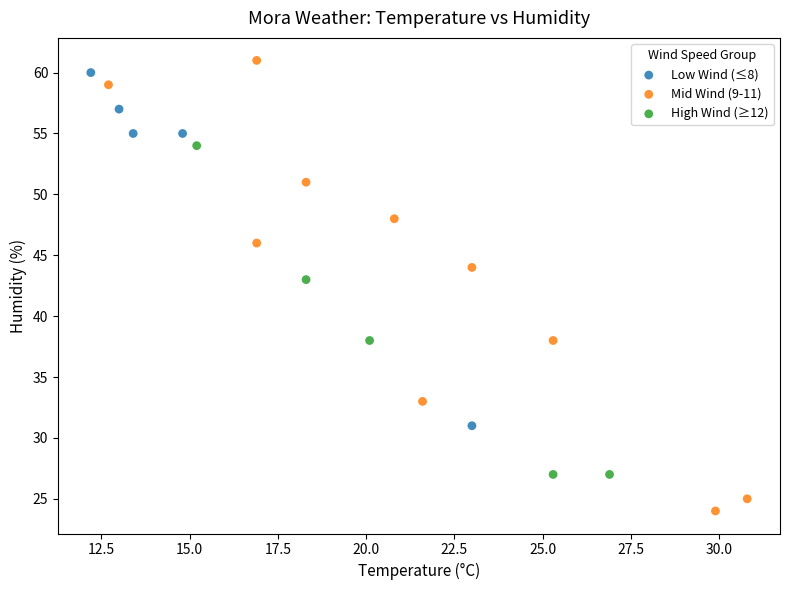

Which series reaches the maximum Y coordinate?

Mid Wind (9-11)